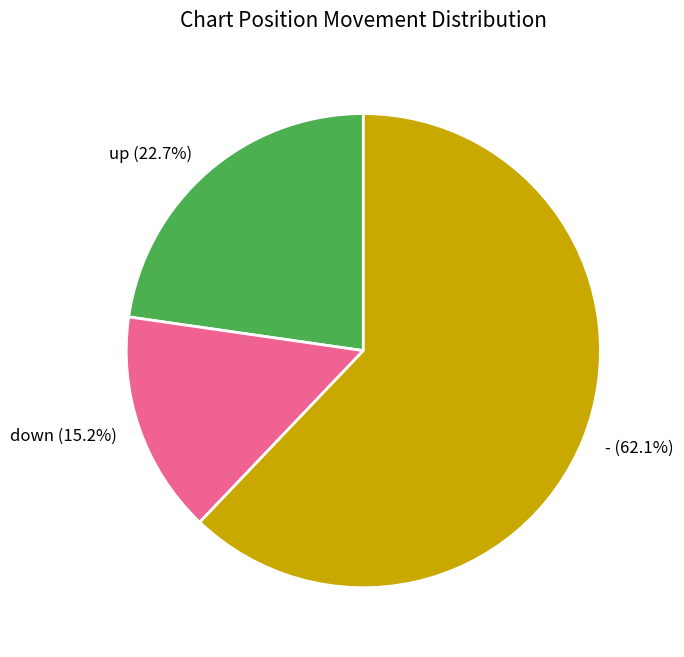

Combined, what portion of the pie is - and up?

84.8%